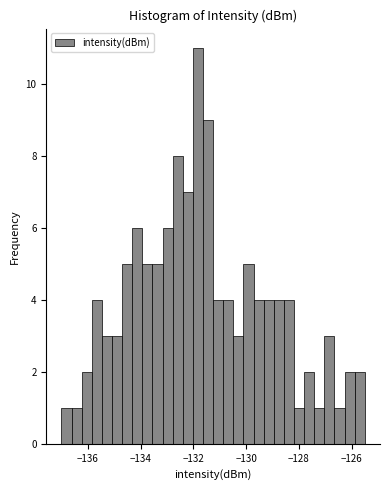

Around what value on the x-axis is the tallest bar? Give the approximate position of its centre, as read against the axis.

-131.8